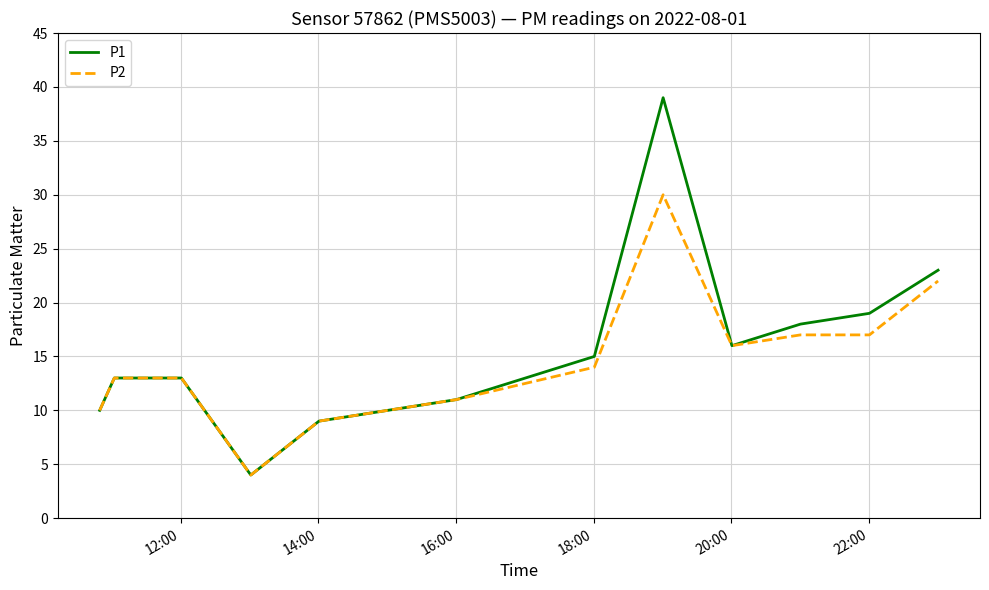

Rank the series by their maximum value, from lowest to highest.

P2, P1